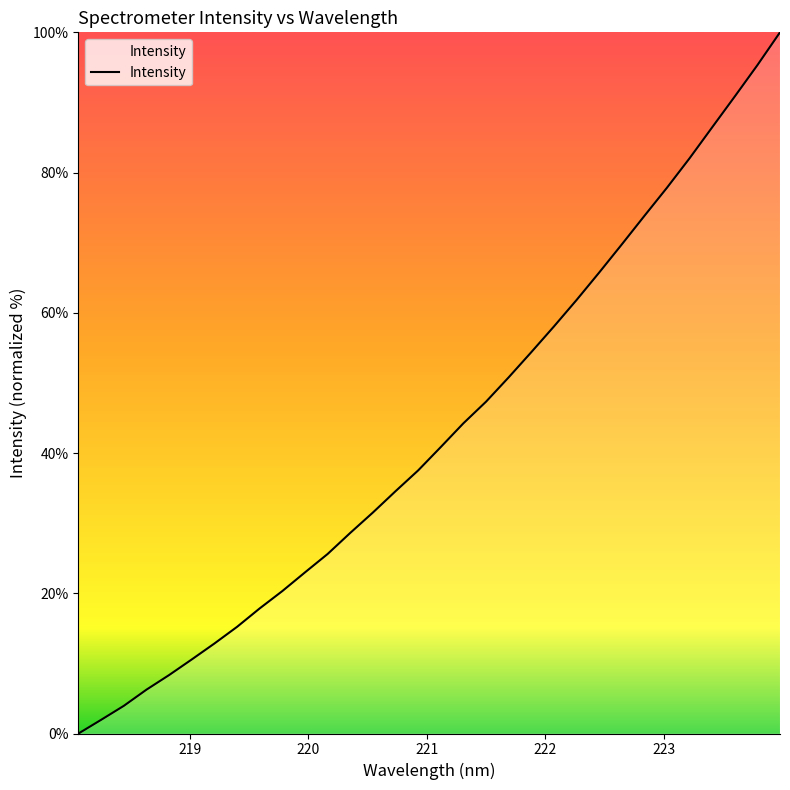

What is the difference between the maximum and minimum values?

100.0